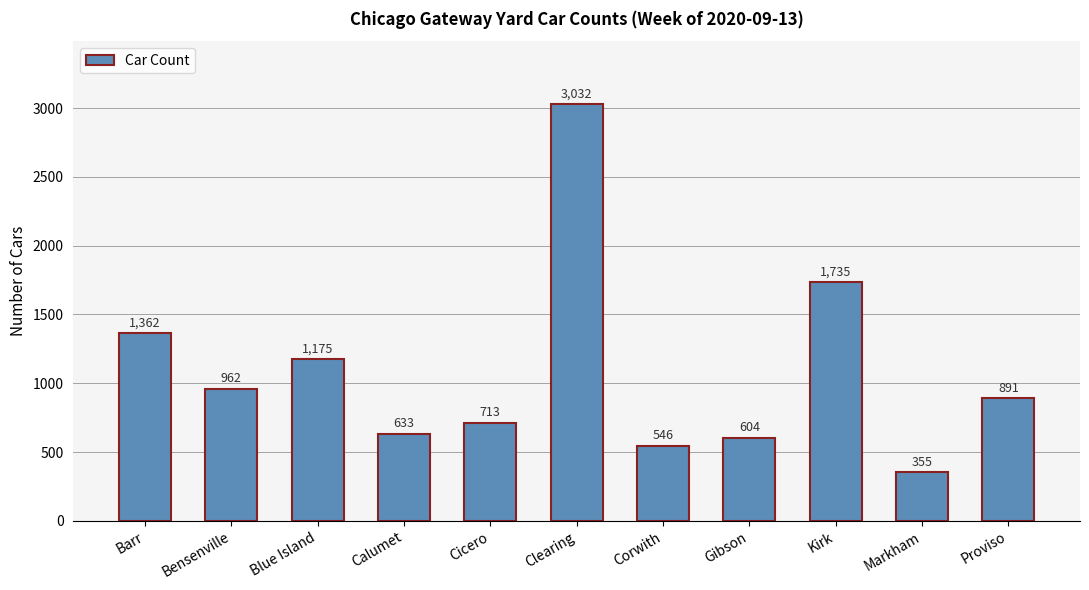

Rank the categories by value from highest to lowest.

Clearing, Kirk, Barr, Blue Island, Bensenville, Proviso, Cicero, Calumet, Gibson, Corwith, Markham